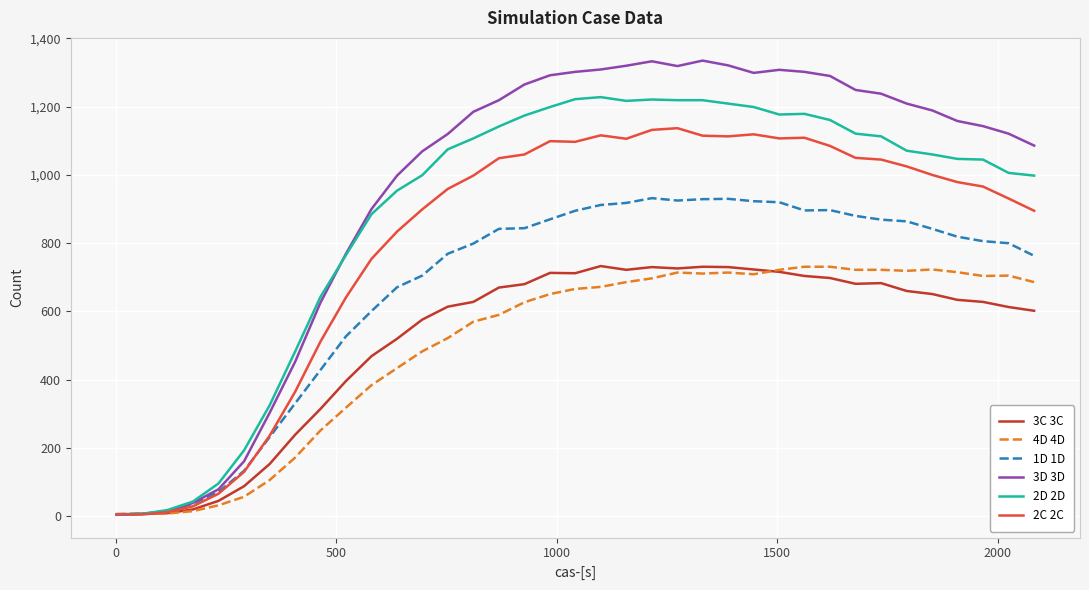

What is the minimum value for 4D 4D?

6